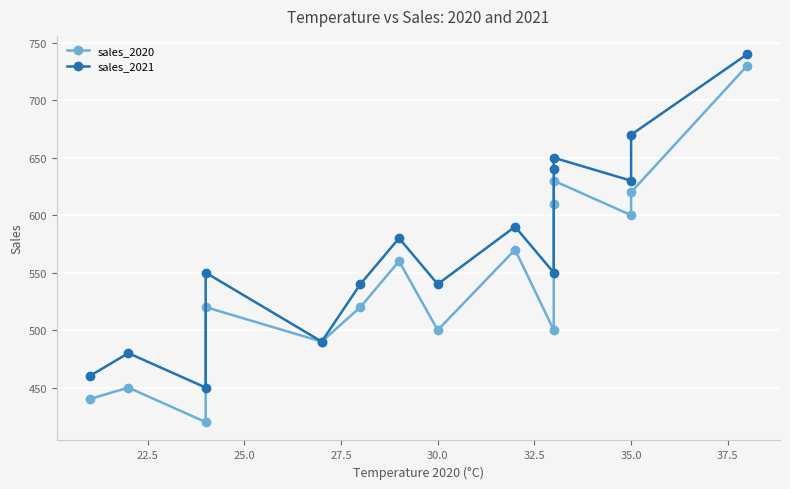

What is the sum of all sales_2021 values?

8560